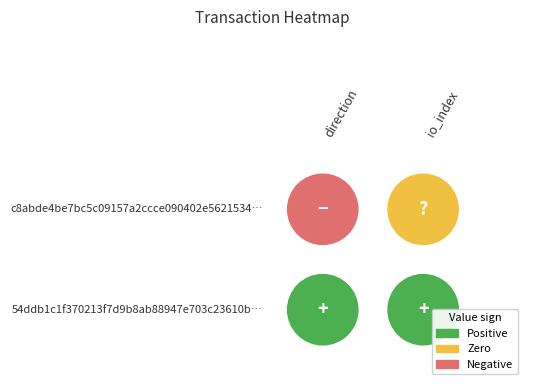

What is the sum of the c8abde4be7bc5c09157a2ccce090402e5621534 values at 0 and 1?

-1